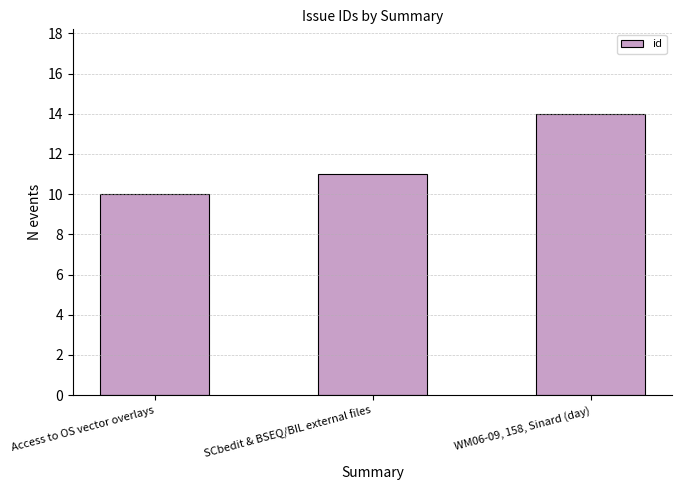

What is the minimum value shown in the chart?

10